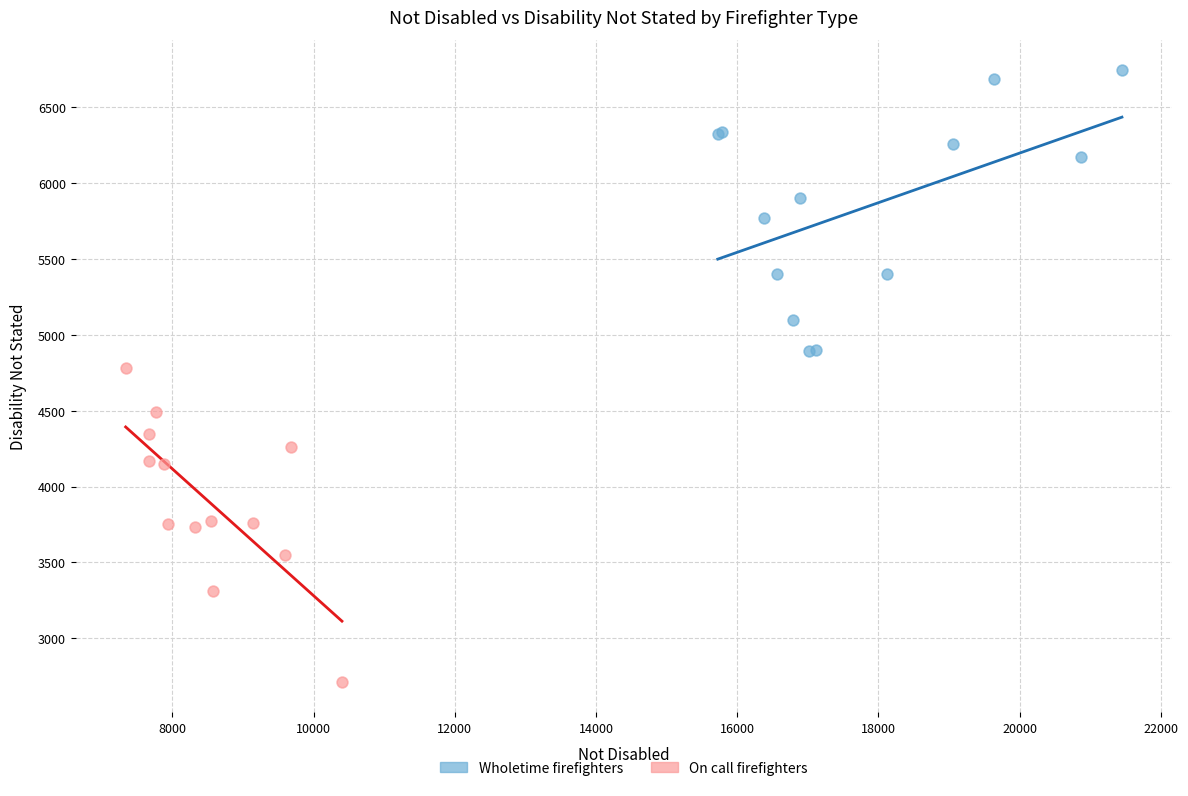

Which series reaches the minimum Y coordinate?

On call firefighters